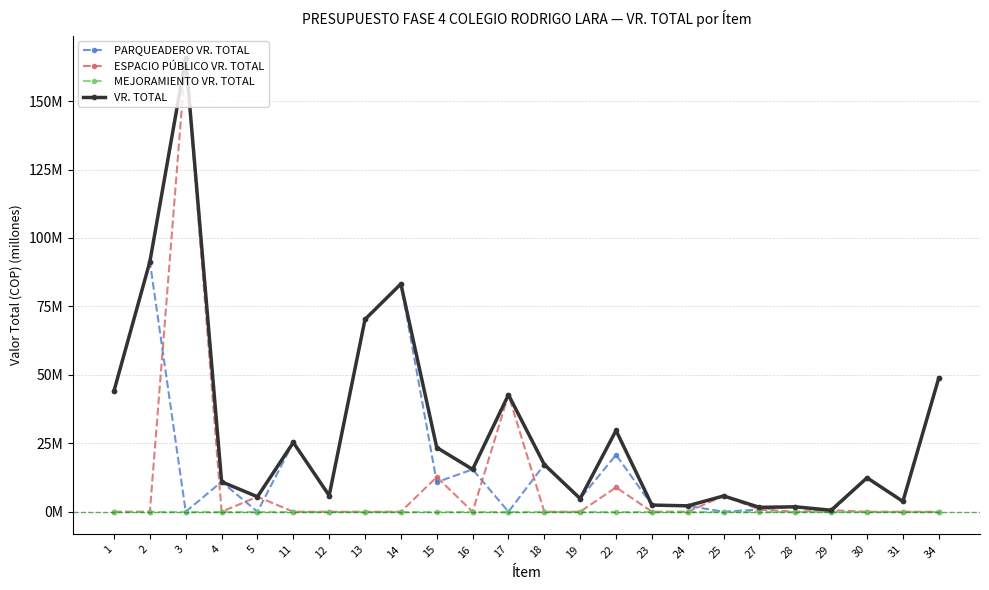

Reading left to right, transcribe all the data shown in this chart.

PARQUEADERO VR. TOTAL: 44.2	91.3	0.0	10.9	0.0	25.3	5.9	70.3	83.2	10.8	15.5	0.0	17.2	4.8	20.8	2.4	2.1	0.0	0.8	1.8	0.0	12.4	3.8	48.8
ESPACIO PÚBLICO VR. TOTAL: 0.0	0.0	165.7	0.0	5.5	0.0	0.0	0.0	0.0	12.7	0.0	42.7	0.0	0.0	8.9	0.0	0.0	5.8	0.8	0.0	0.5	0.0	0.0	0.0
MEJORAMIENTO VR. TOTAL: 0.0	0.0	0.0	0.0	0.0	0.0	0.0	0.0	0.0	0.0	0.0	0.0	0.0	0.0	0.0	0.0	0.0	0.0	0.0	0.0	0.0	0.0	0.0	0.0
VR. TOTAL: 44.2	91.3	165.7	10.9	5.5	25.3	5.9	70.3	83.2	23.5	15.5	42.7	17.2	4.8	29.7	2.4	2.1	5.8	1.6	1.8	0.5	12.4	3.8	48.8